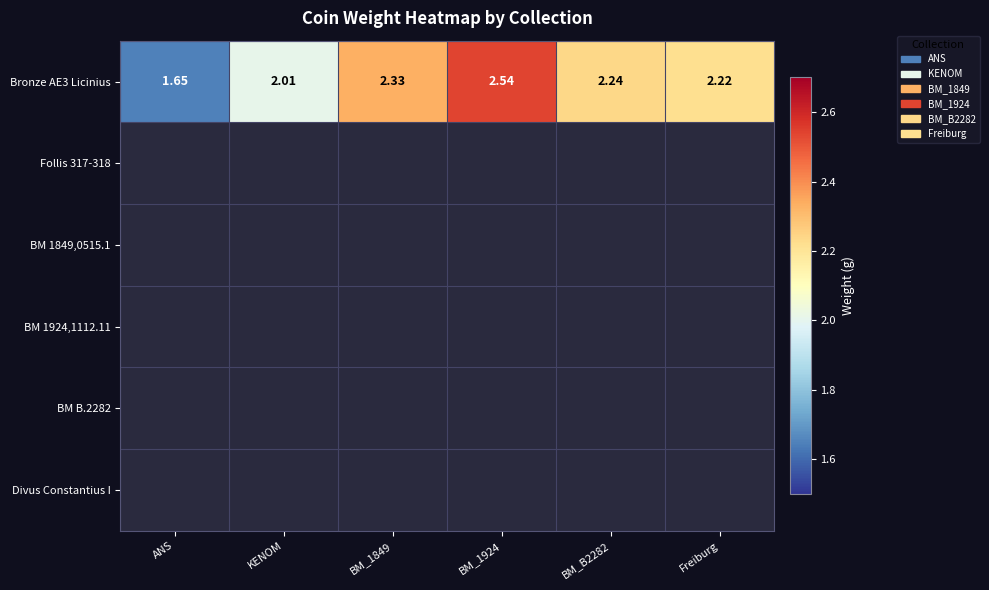

What is the smallest value displayed?

1.6